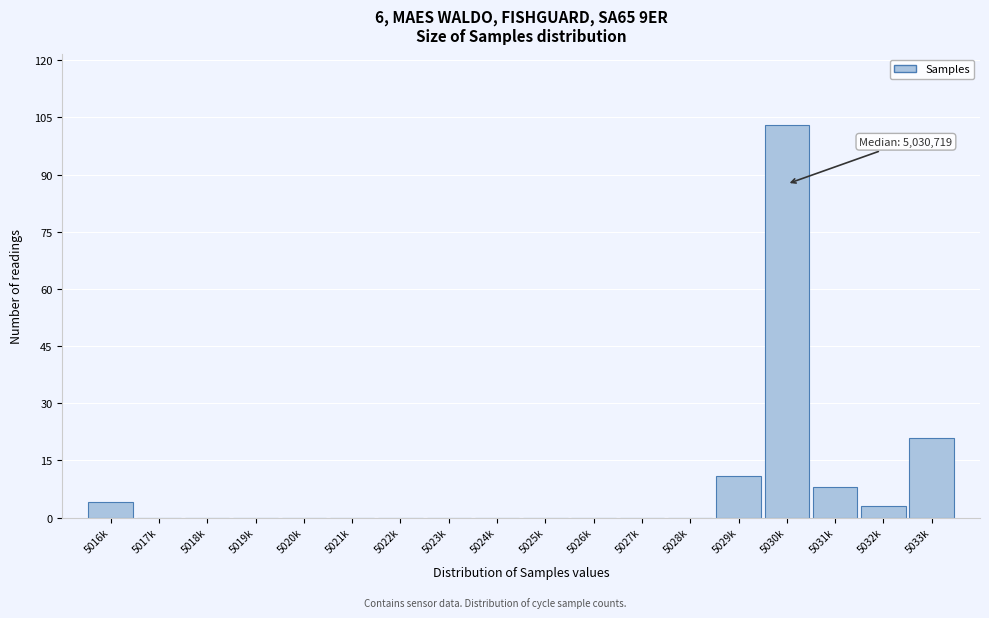

Reading left to right, what are all the values shown in this chart?

5016k=4	5017k=0	5018k=0	5019k=0	5020k=0	5021k=0	5022k=0	5023k=0	5024k=0	5025k=0	5026k=0	5027k=0	5028k=0	5029k=11	5030k=103	5031k=8	5032k=3	5033k=21